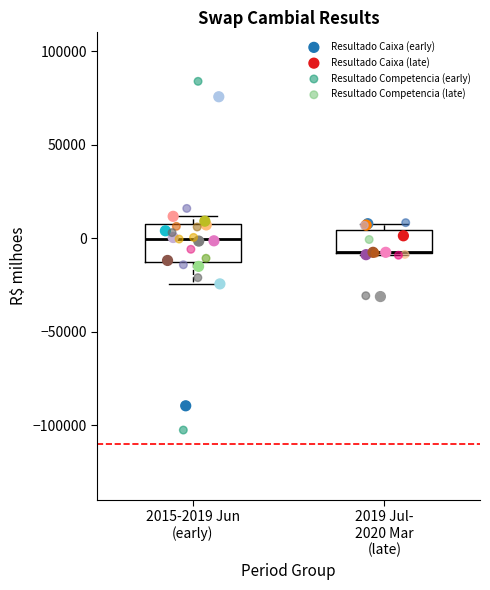

Which series has the largest Y range (max minus min)?

Resultado Competencia (early)